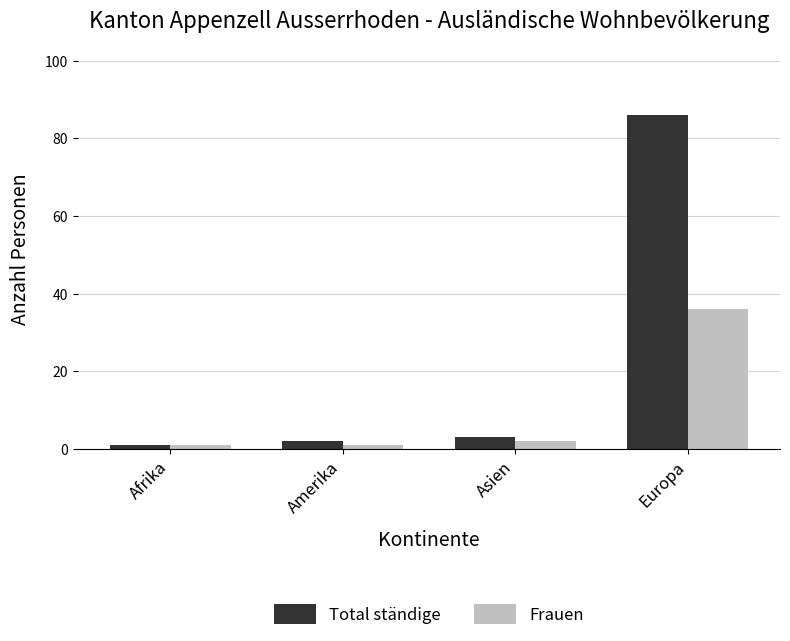

List the labels in order of Total ständige value, smallest first.

Afrika, Amerika, Asien, Europa